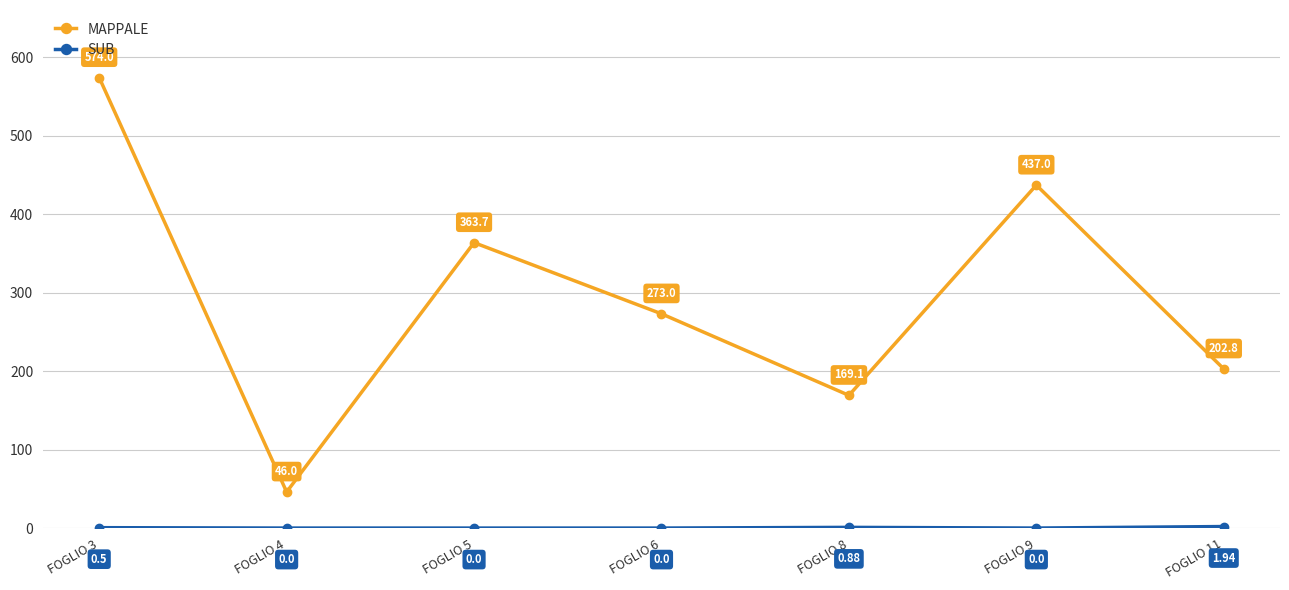

Which series has the largest total across all categories?

MAPPALE